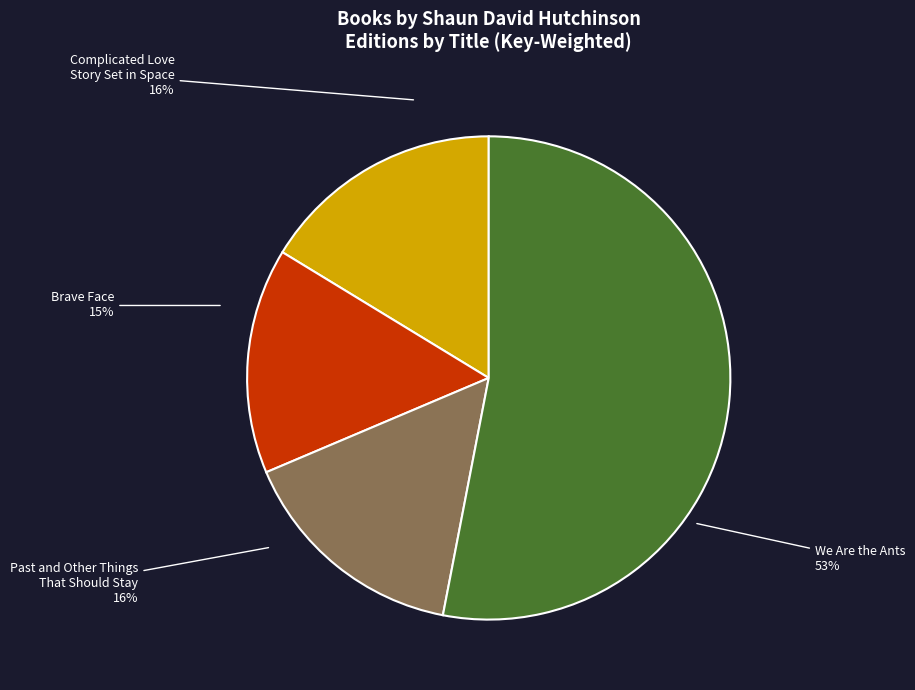

Do Complicated Love Story Set in Space and Past and Other Things That Should Stay together represent more than half of the pie?

No